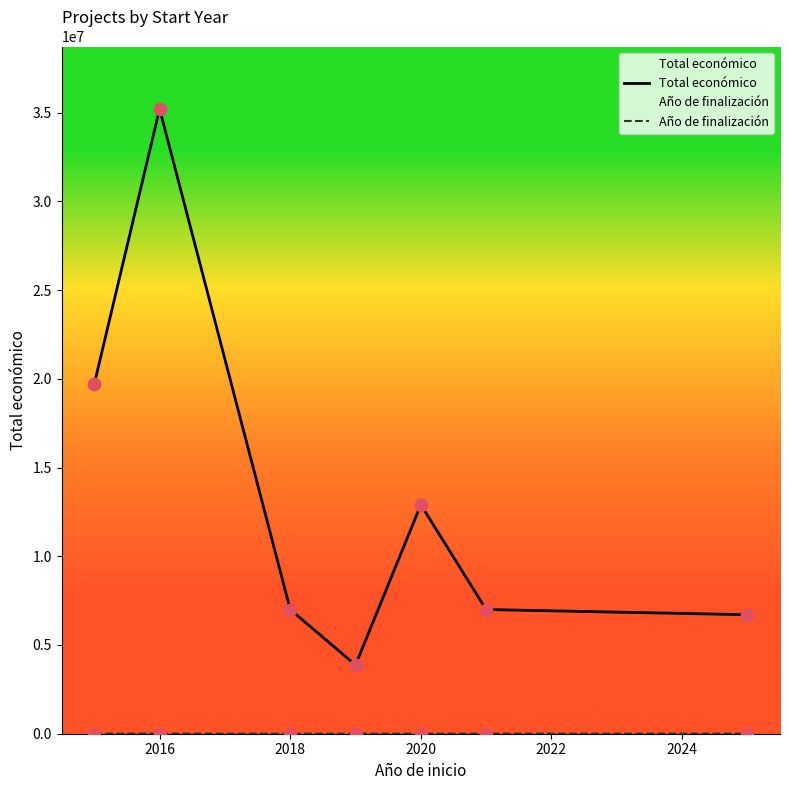

What is the total value across all series at 2018?

7001793